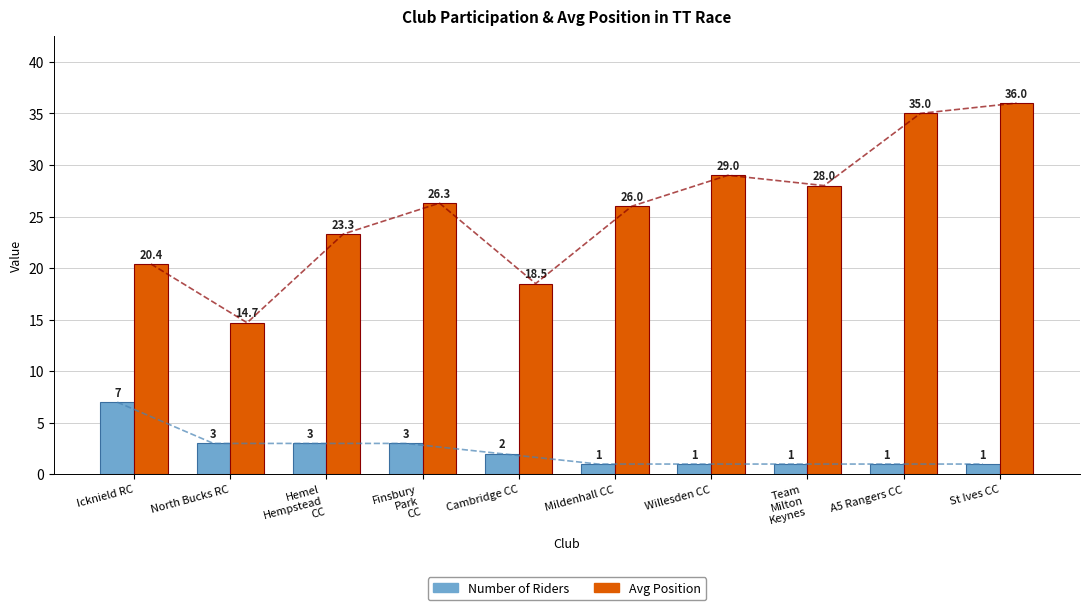

What is the difference between the second highest and second lowest values in the Avg Position series?

16.5